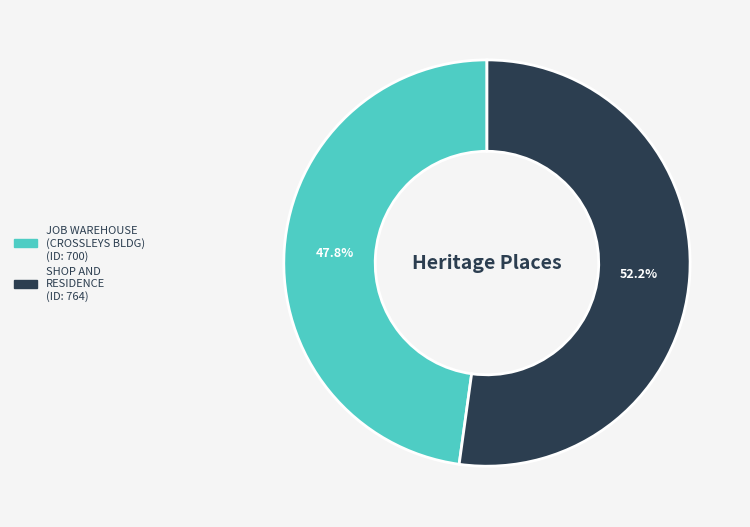

Which slice is the largest?

SHOP AND RESIDENCE